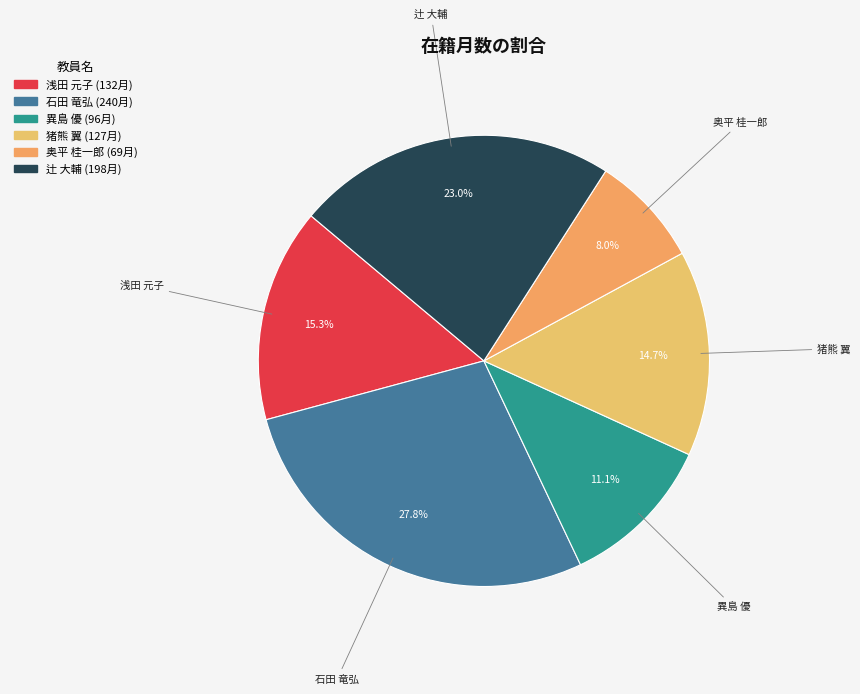

Is it true that 石田 竜弘 is 28% of the pie?

True